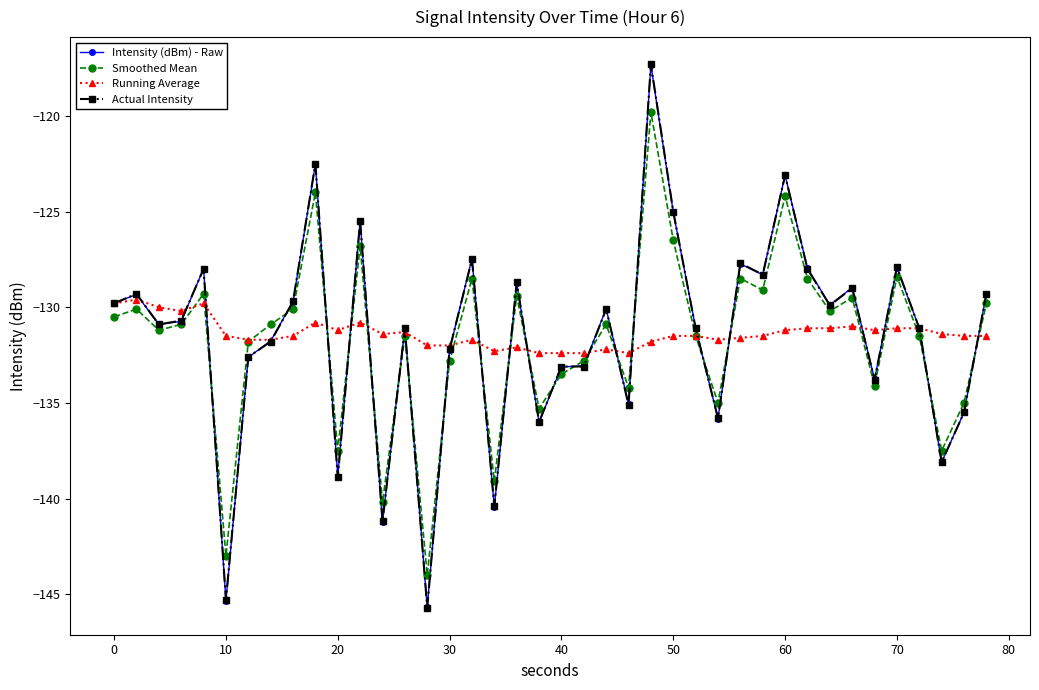

What is the minimum value shown in the chart?

-145.7